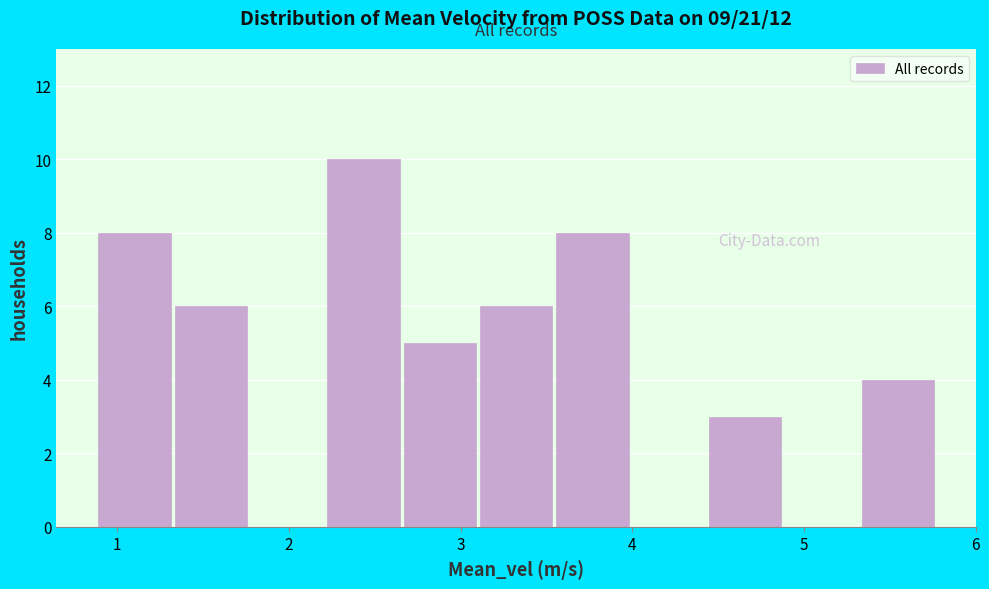

Over which range of the x-axis is the bar tallest?

2.2 to 2.7